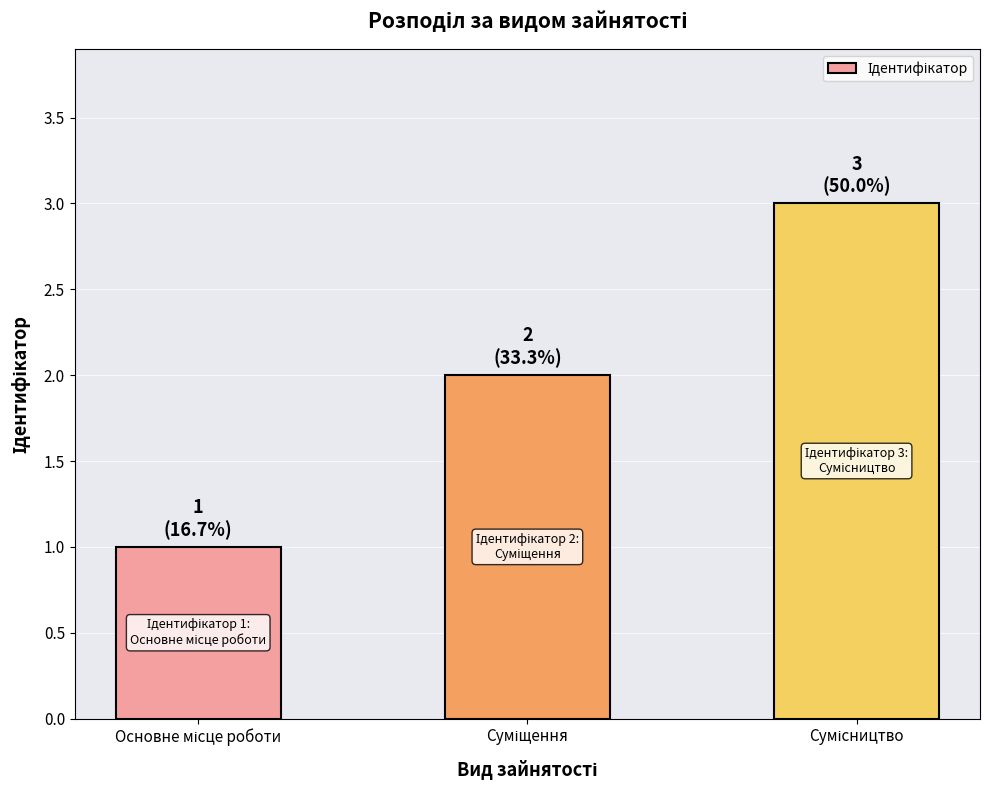

Are the bars horizontal?

No